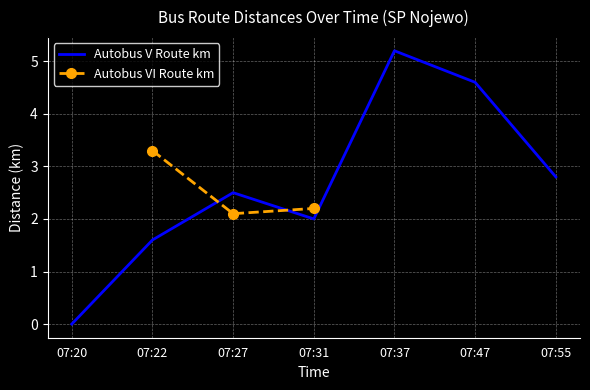

At which category does the chart reach its peak across all series?

07:37